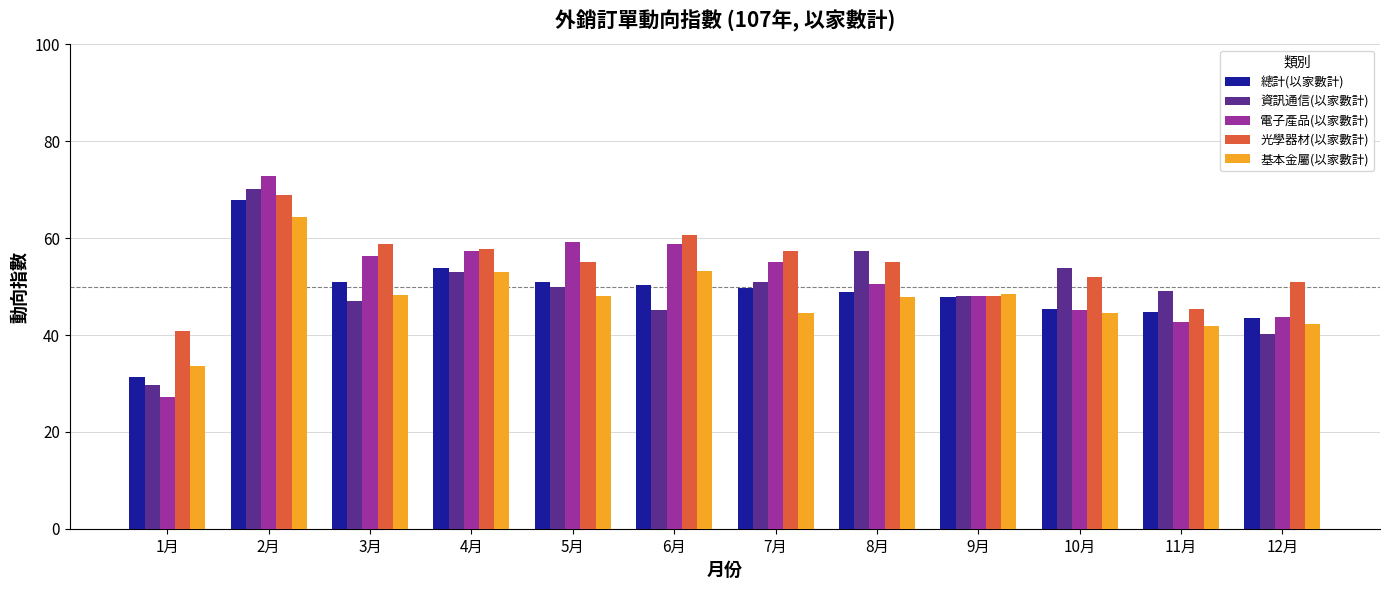

How many bars are there in total?

60